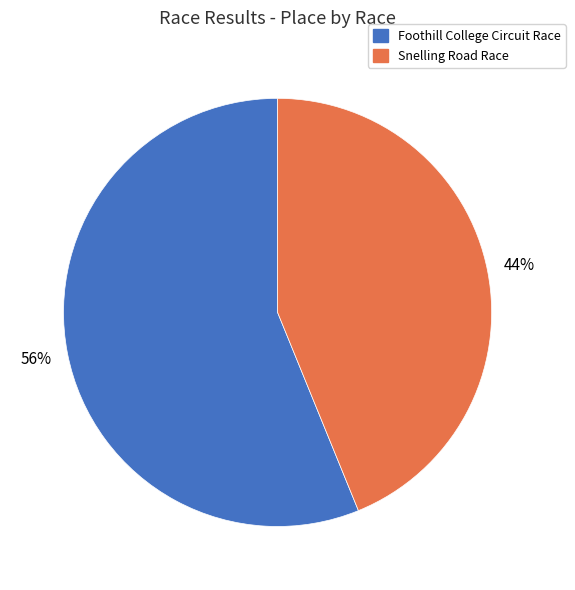

Does Foothill College Circuit Race represent more than half of the total?

Yes